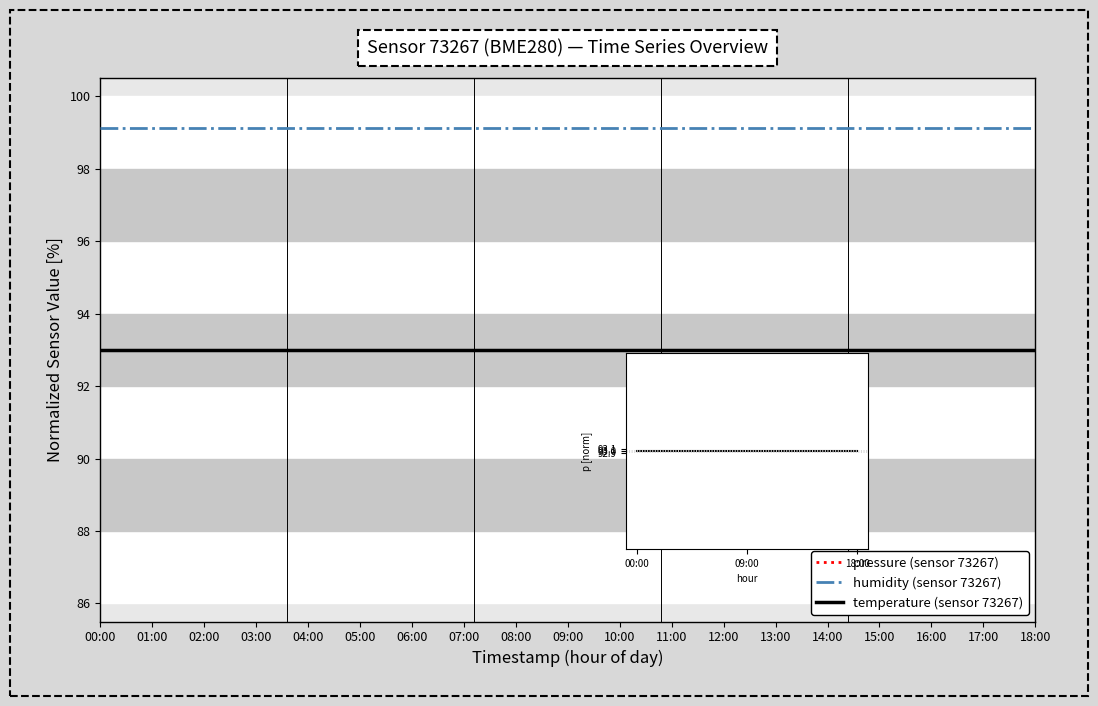

Does the chart have visible grid lines?

No